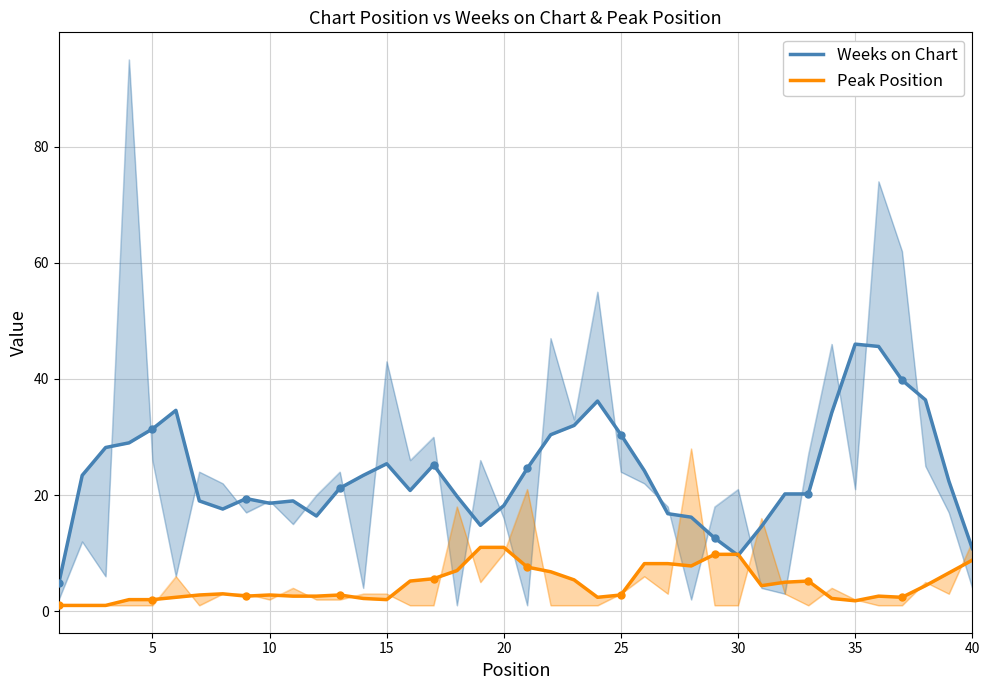

Which series reaches the maximum Y coordinate?

Weeks on Chart